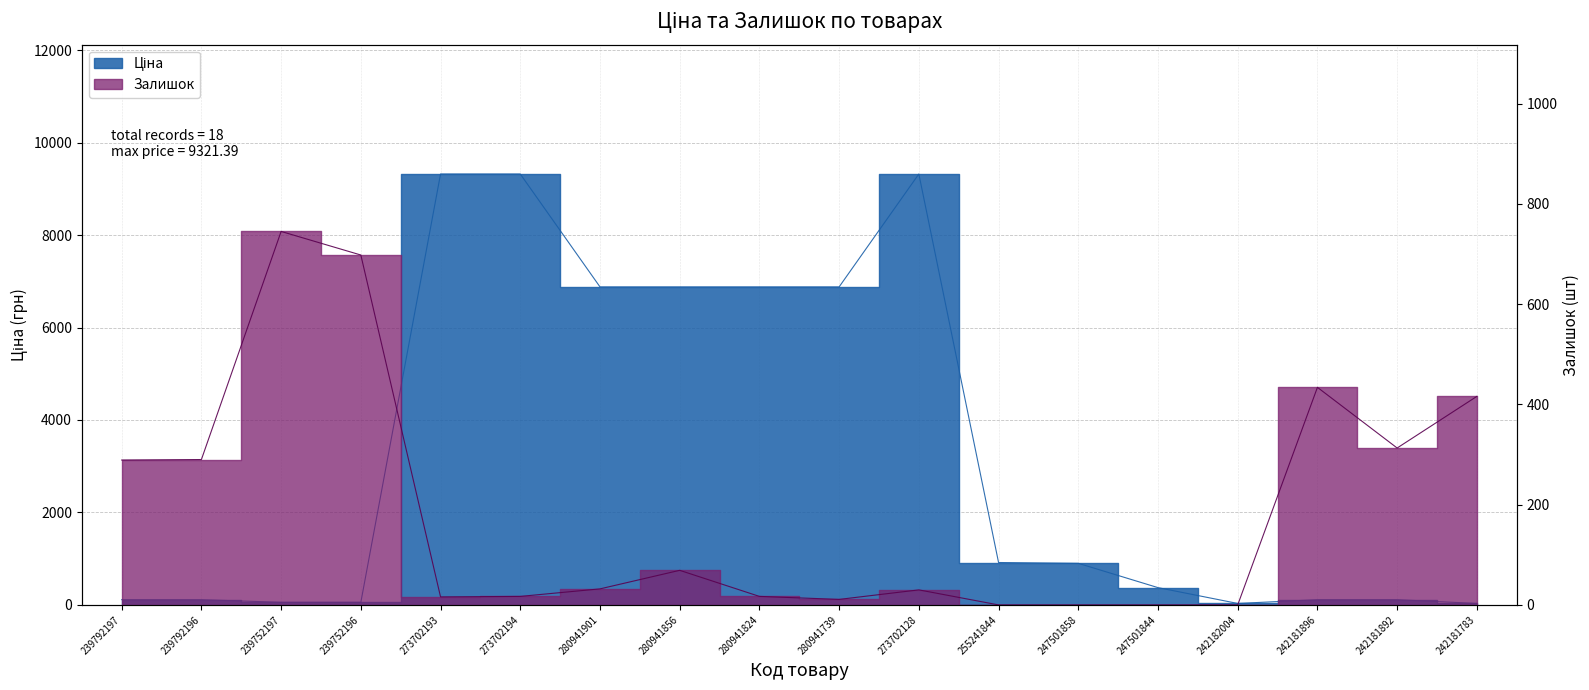

Where does the Ціна series first go above 899?

273702193